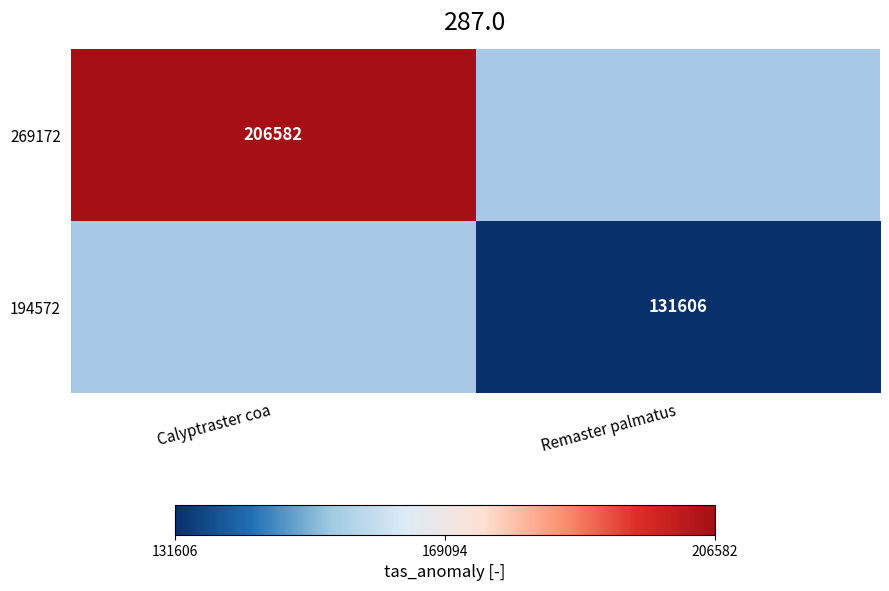

Which category has the lowest value across all series?

Remaster palmatus